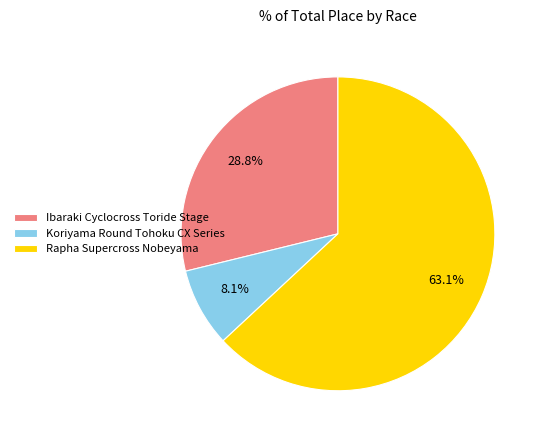

To the nearest percent, what percentage of the pie is Koriyama Round Tohoku CX Series?

8%